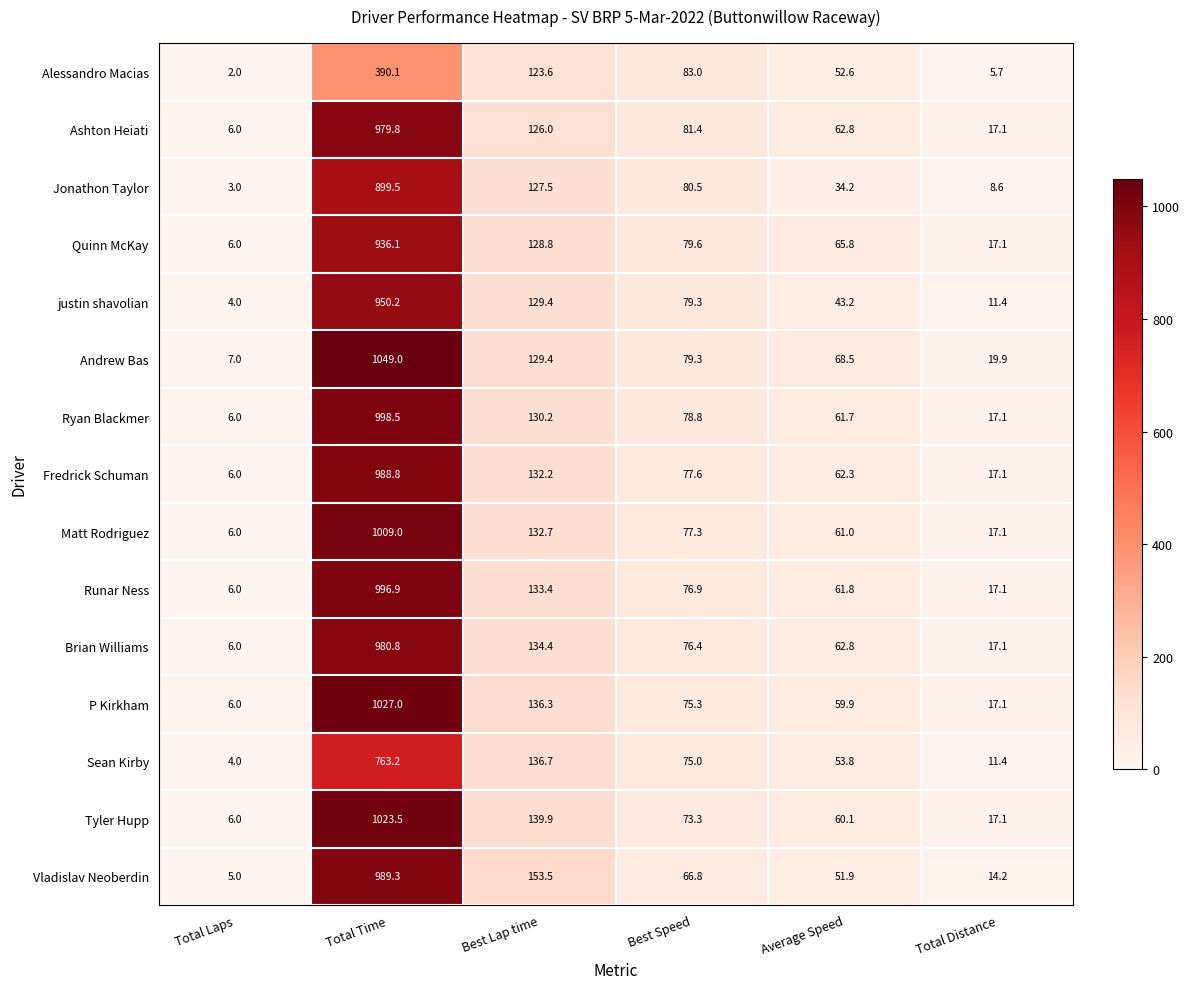

What is the difference between the highest and lowest values at Best Speed?

16.2